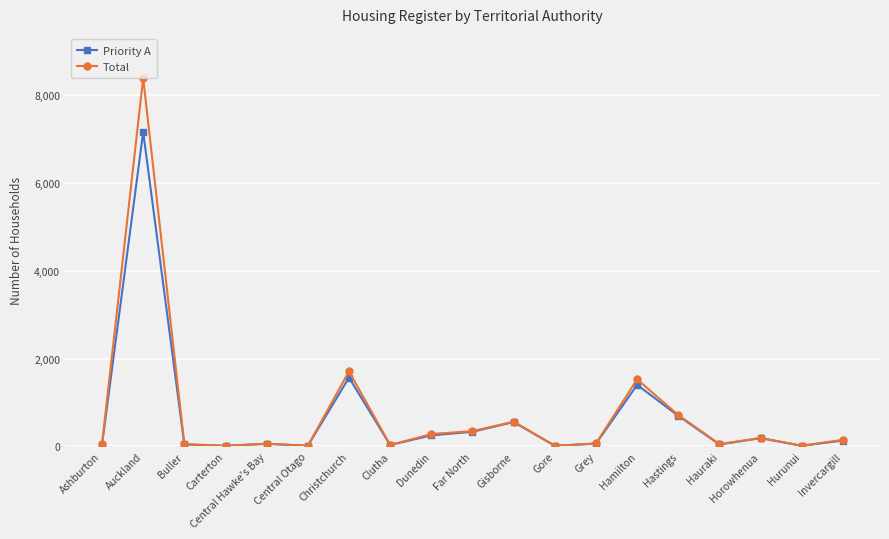

At which category is the sum across all series the highest?

Auckland